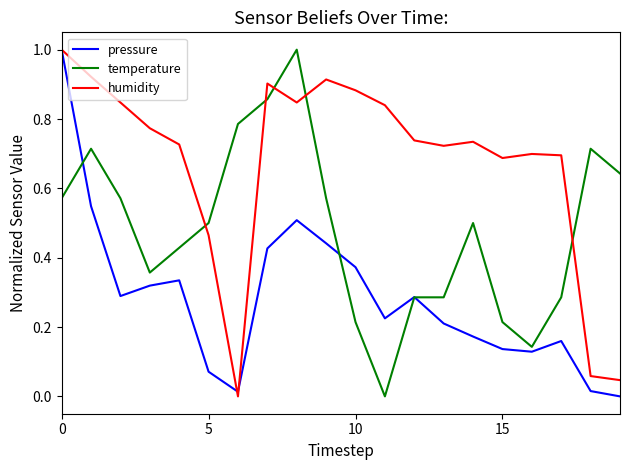

What is the greatest value displayed?

1.0